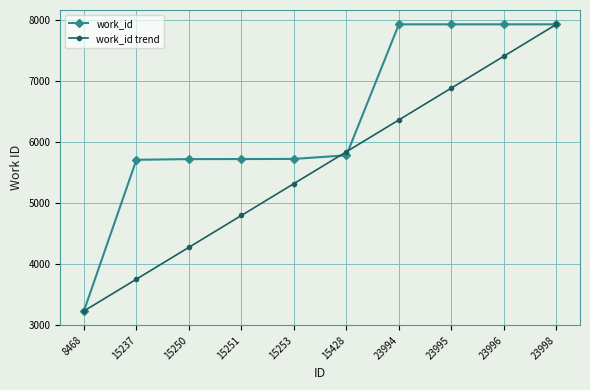

List the labels in order of work_id trend value, largest first.

23998, 23996, 23995, 23994, 15428, 15253, 15251, 15250, 15237, 8468